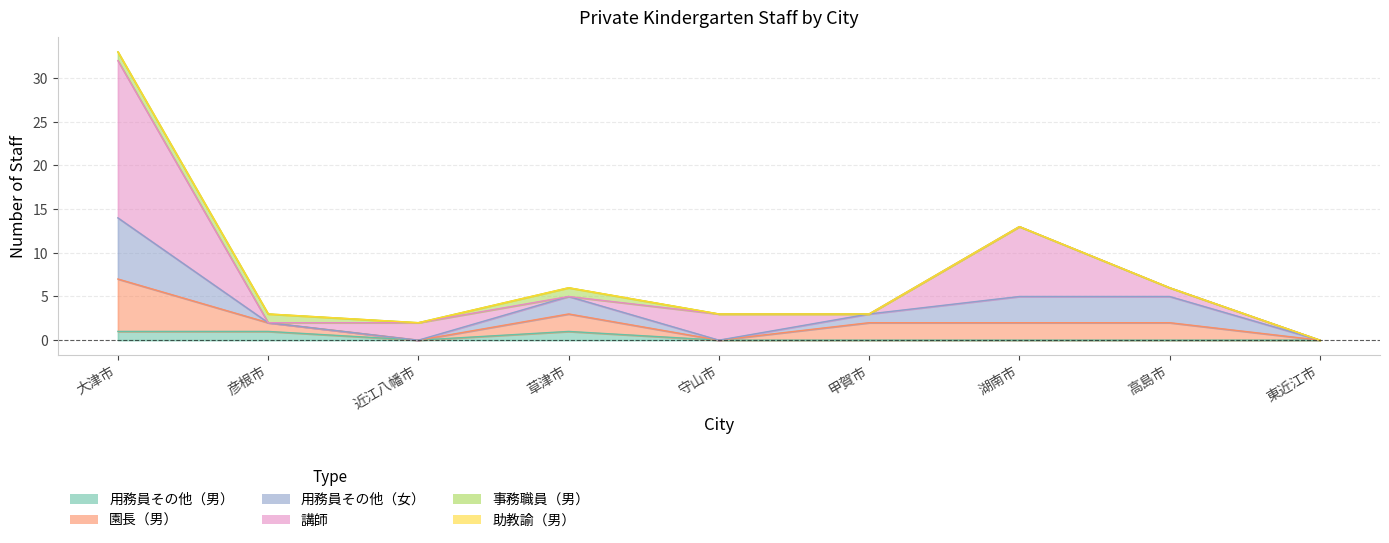

Reading left to right, list all the values displayed in this chart.

用務員その他（男）: 1	1	0	1	0	0	0	0	0
園長（男）: 6	1	0	2	0	2	2	2	0
用務員その他（女）: 7	0	0	2	0	1	3	3	0
講師: 18	0	2	0	3	0	8	1	0
事務職員（男）: 1	1	0	1	0	0	0	0	0
助教諭（男）: 0	0	0	0	0	0	0	0	0